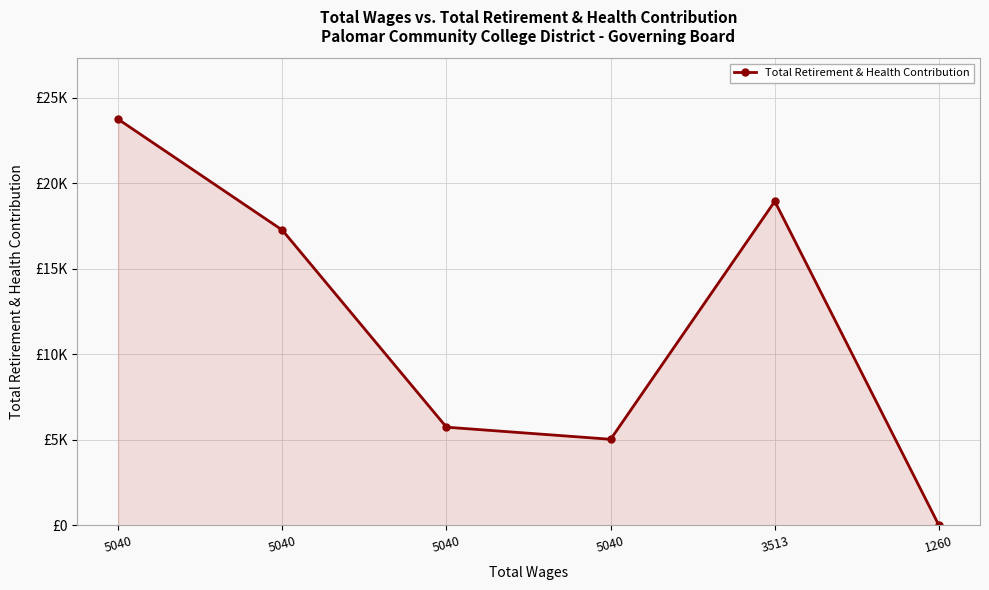

At which label does the data first exceed 17254?

5040